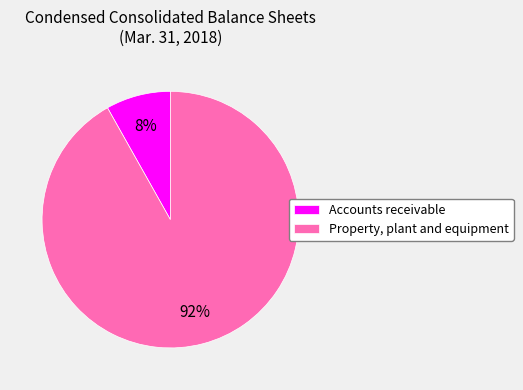

Is it true that Property, plant and equipment is 92% of the pie?

True